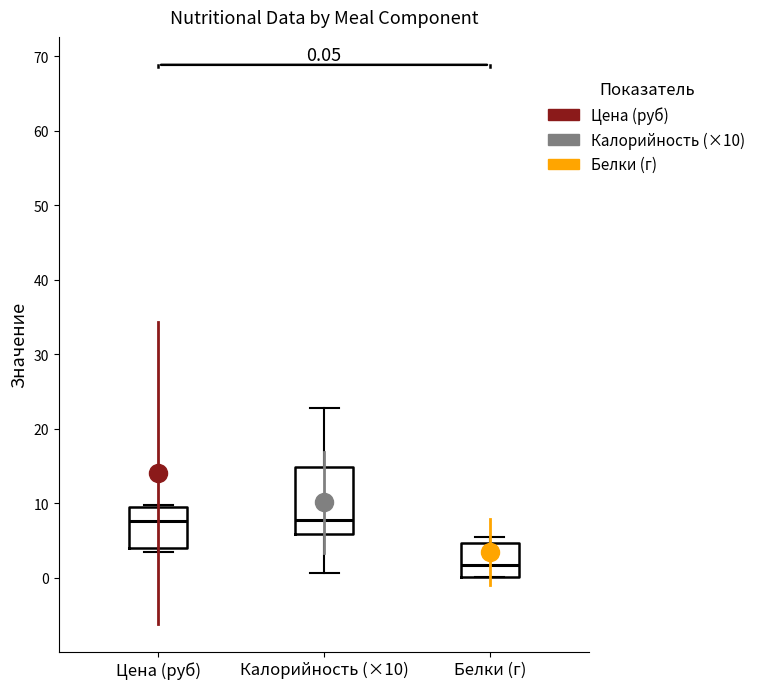

Comparing the boxes themselves (not the whiskers), which one is the tallest?

Калорийность (×10)